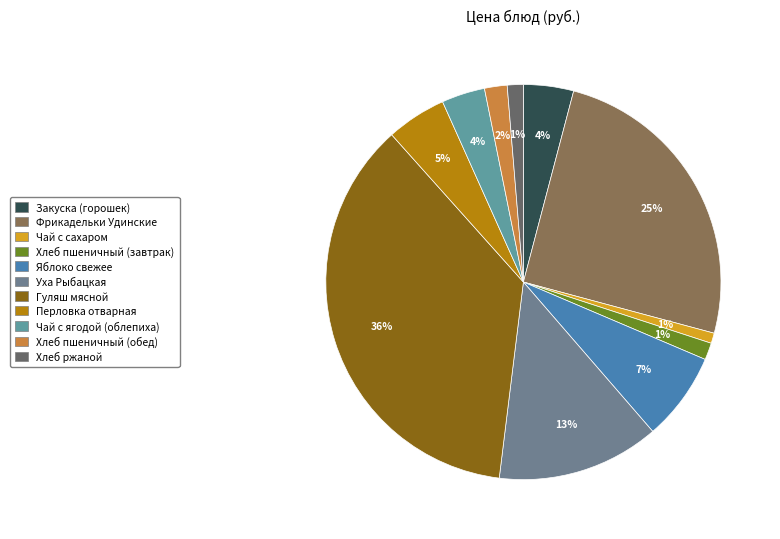

Does Хлеб пшеничный (обед) account for over 50% of the chart?

No